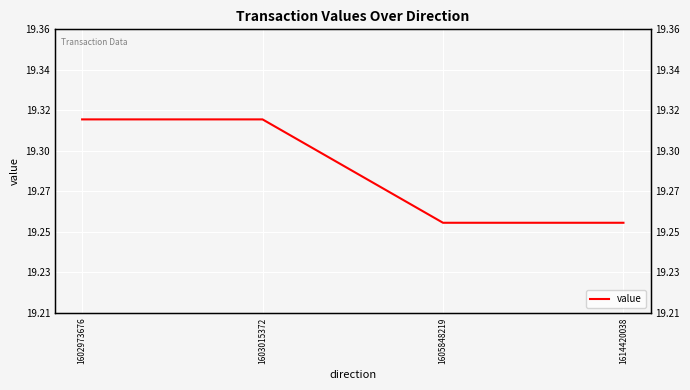

List the labels in order of value, smallest first.

1605848219, 1614420038, 1602973676, 1603015372